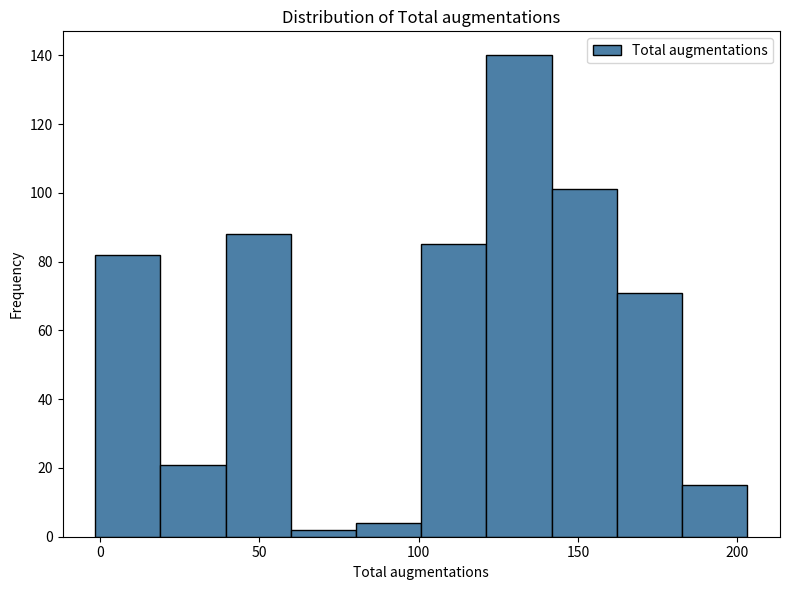

Reading left to right, transcribe this chart: for each bar, give the range it covers on the x-axis and its height. Neither the bar edges nor the heights are printed on the chart, so give them approximately, as read against the axes.

0 to 20: 82
20 to 40: 22
40 to 60: 88
60 to 80: 2
80 to 100: 4
100 to 120: 86
120 to 140: 140
140 to 160: 102
160 to 185: 72
185 to 205: 16